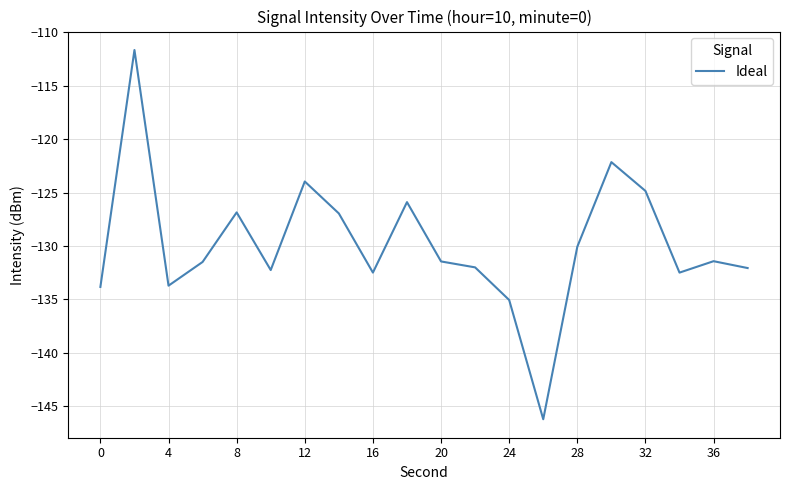

How many categories are shown in the chart?

20